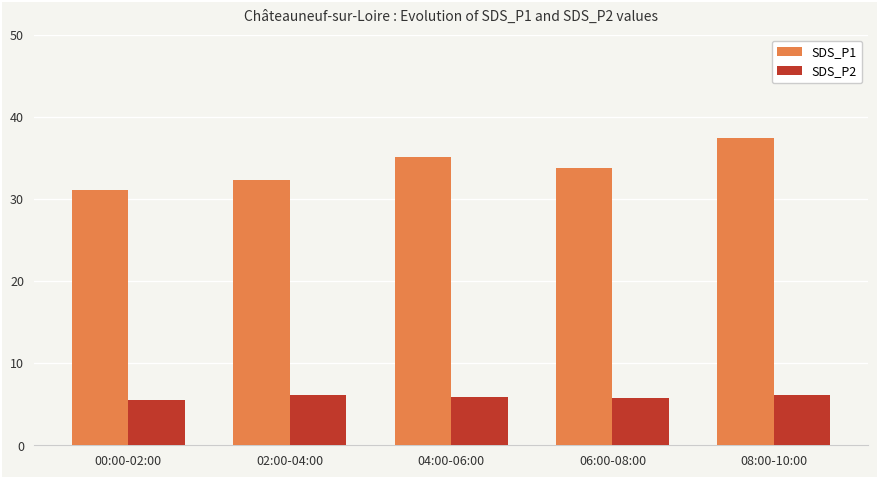

What is the smallest value displayed?

5.6